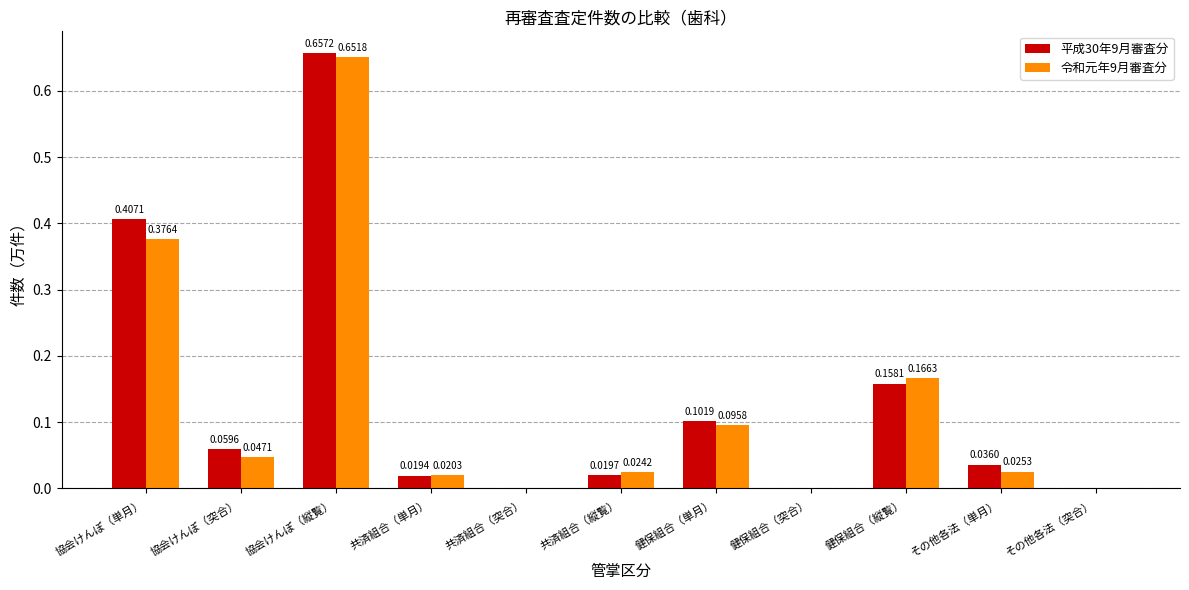

Is the value of 平成30年9月審査分 at 健保組合（単月） greater than the value of 令和元年9月審査分 at 協会けんぽ（突合）?

Yes